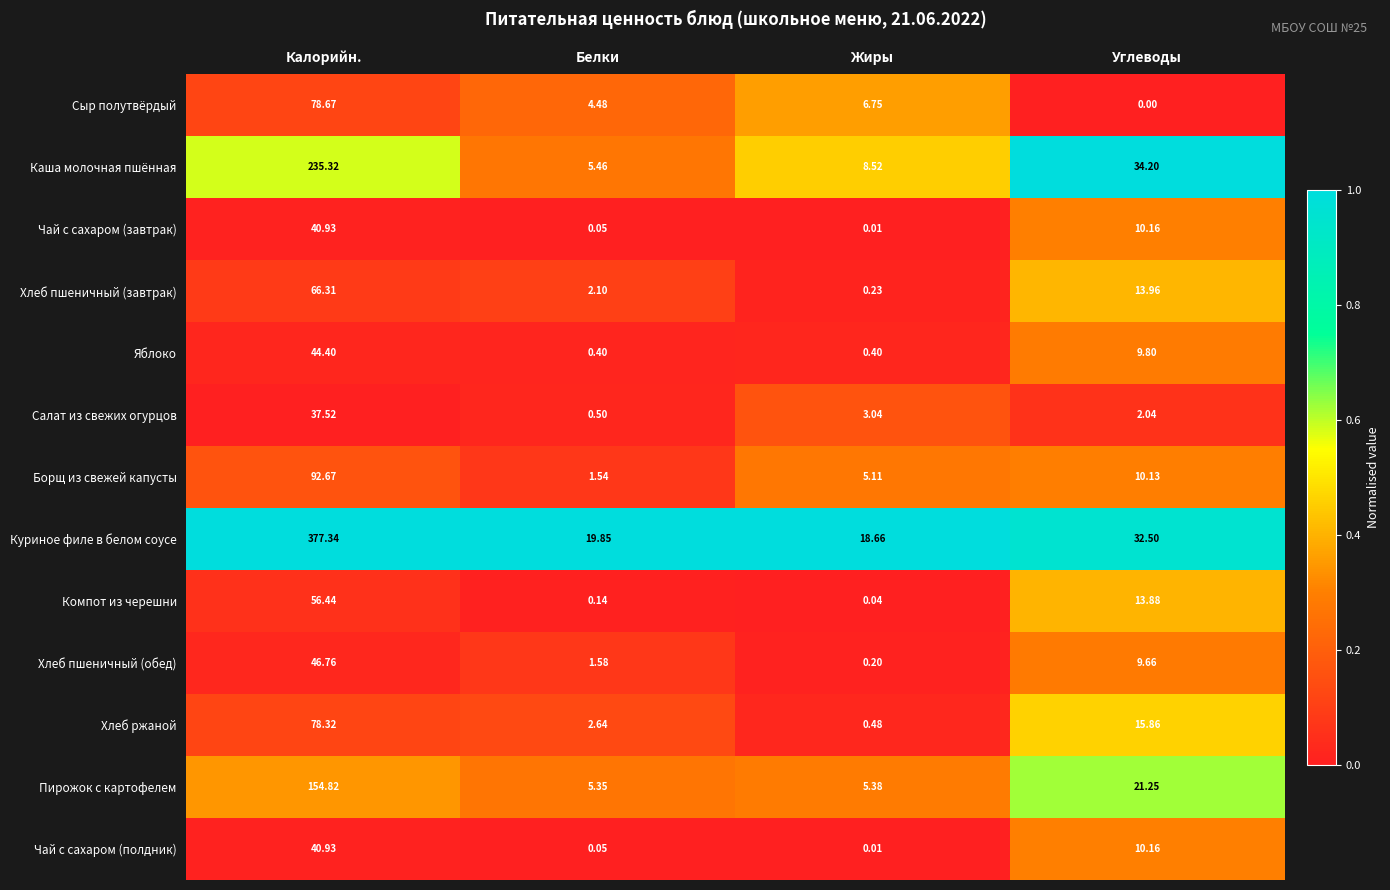

What is the spread (max minus min) of values at Белки?

19.8